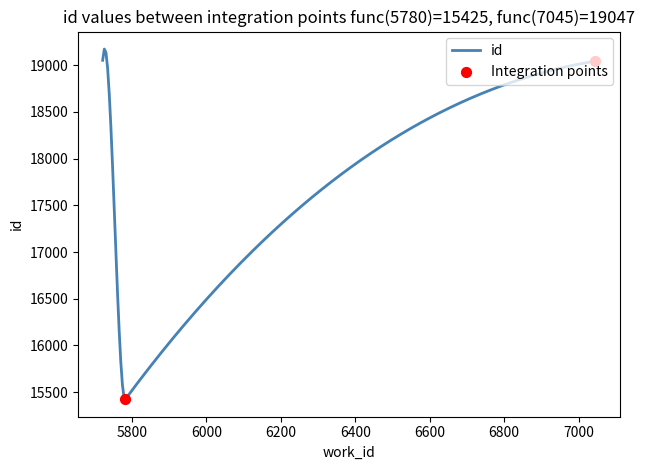

Approximately how many times larger is the value at 7045 compared to 5783?

1.2